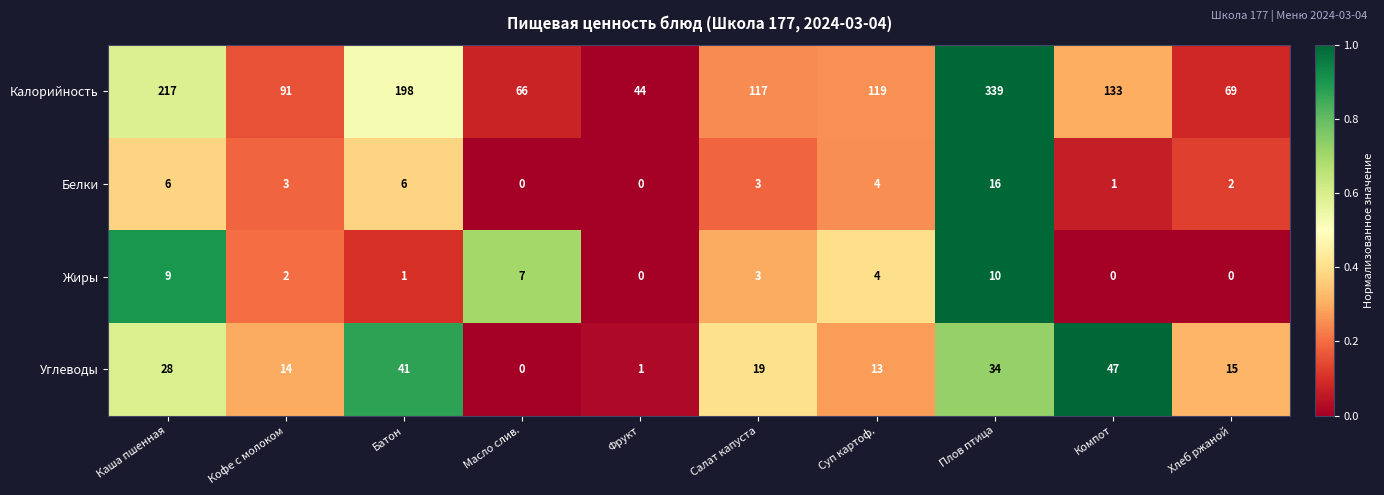

Rank the series by their maximum value, from highest to lowest.

Калорийность, Углеводы, Белки, Жиры